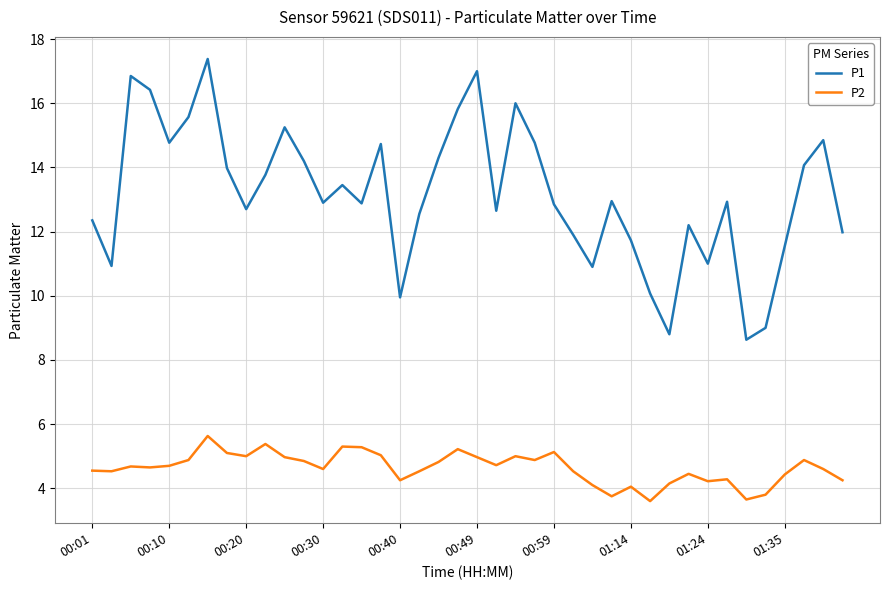

True or false: P2 has more than 1 interior local peaks.

True